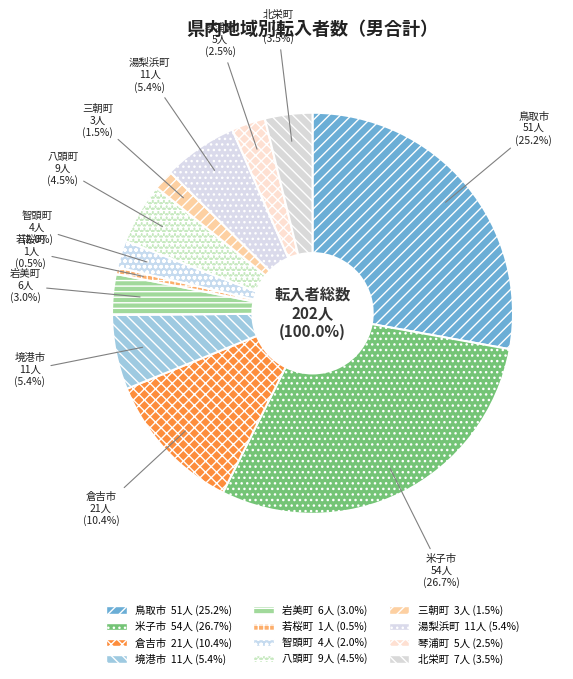

What is the largest slice in the pie chart?

米子市